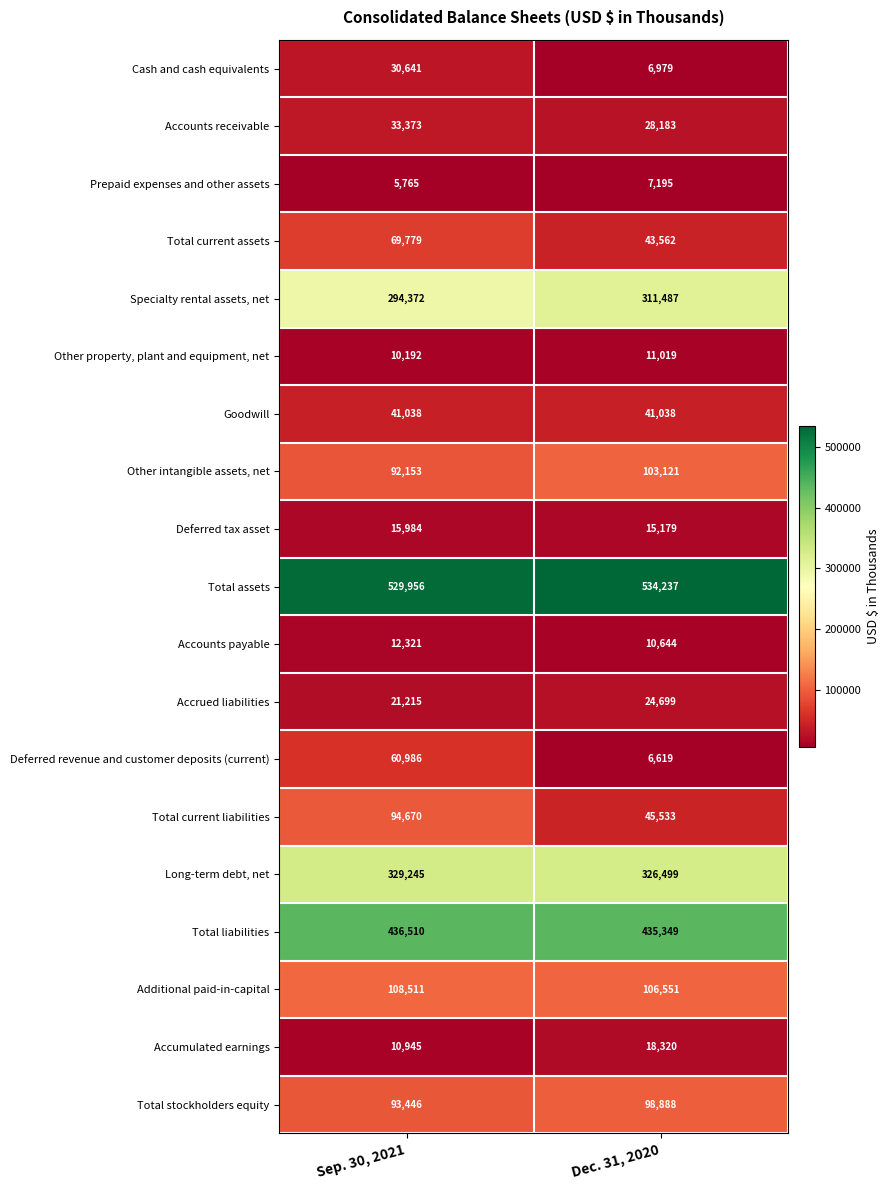

Is it true that Total assets equals 529956 at Sep. 30, 2021?

True